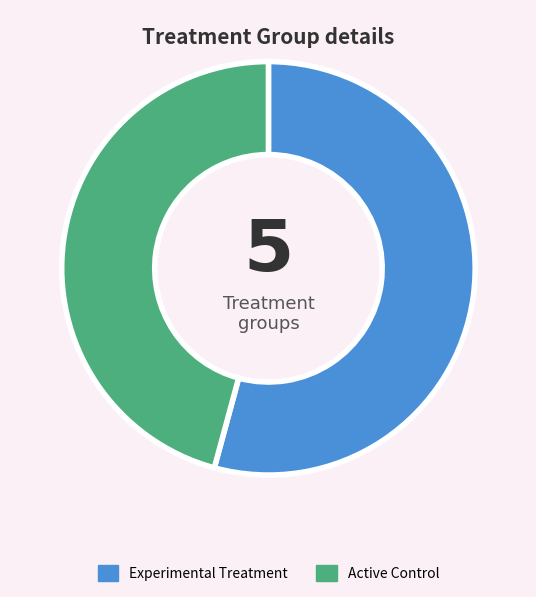

Which category accounts for the majority?

Experimental Treatment